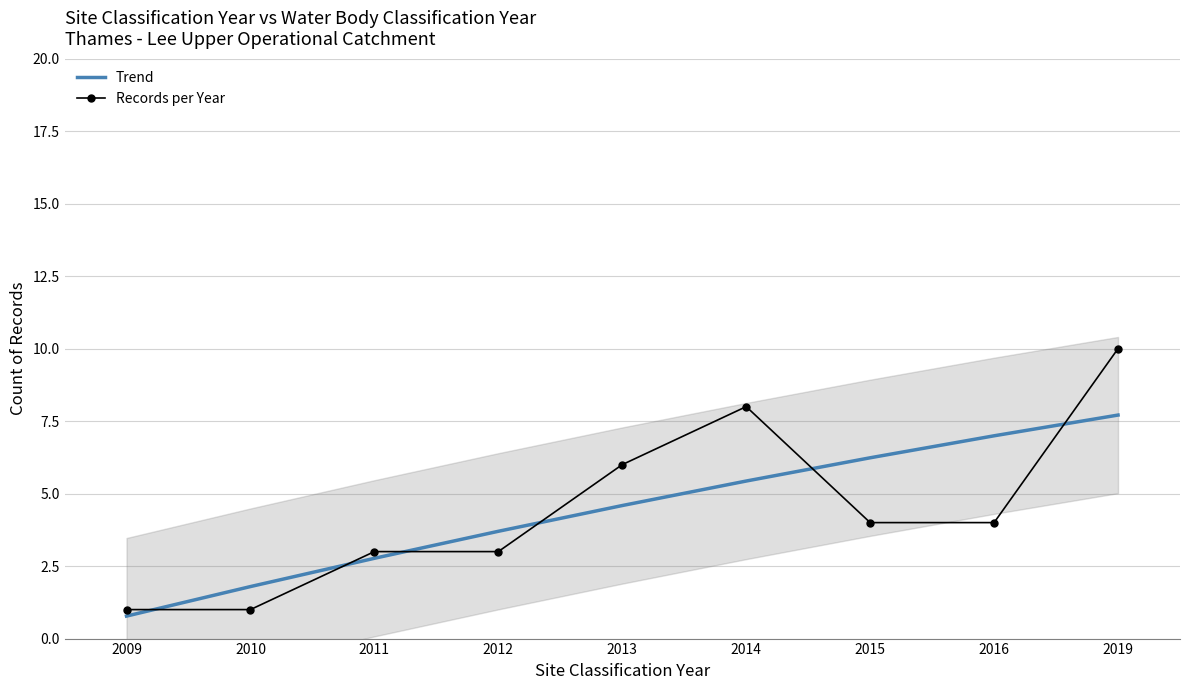

True or false: Records per Year and Trend cross at least once.

True